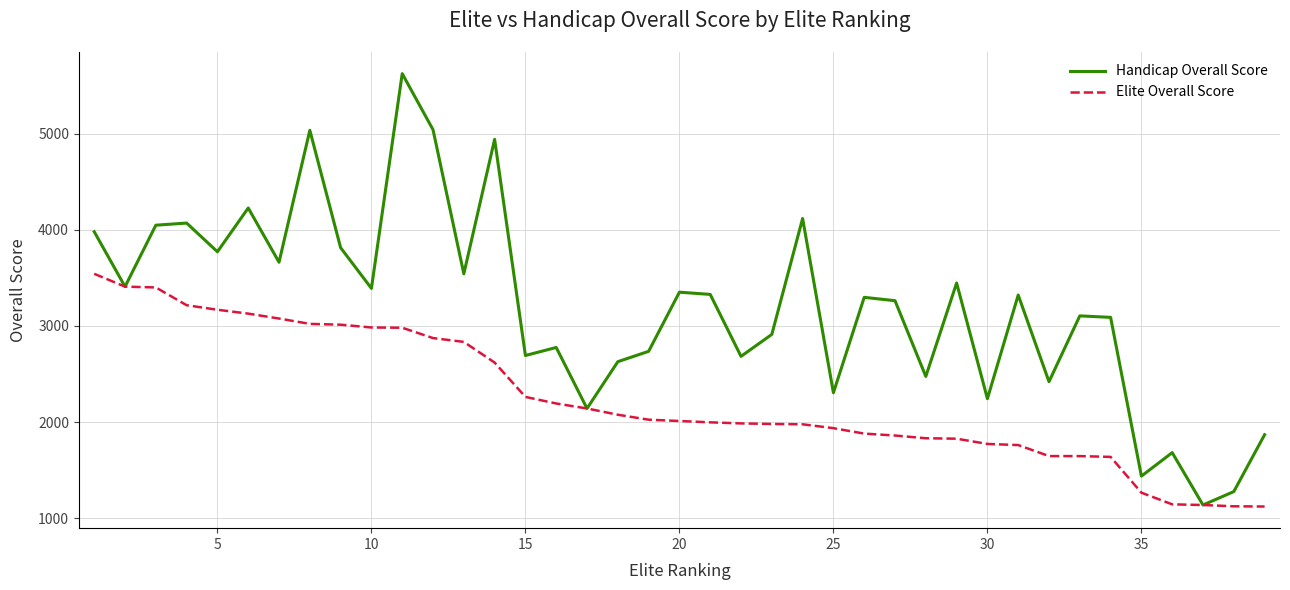

Rank the series by their maximum value, from lowest to highest.

Elite Overall Score, Handicap Overall Score